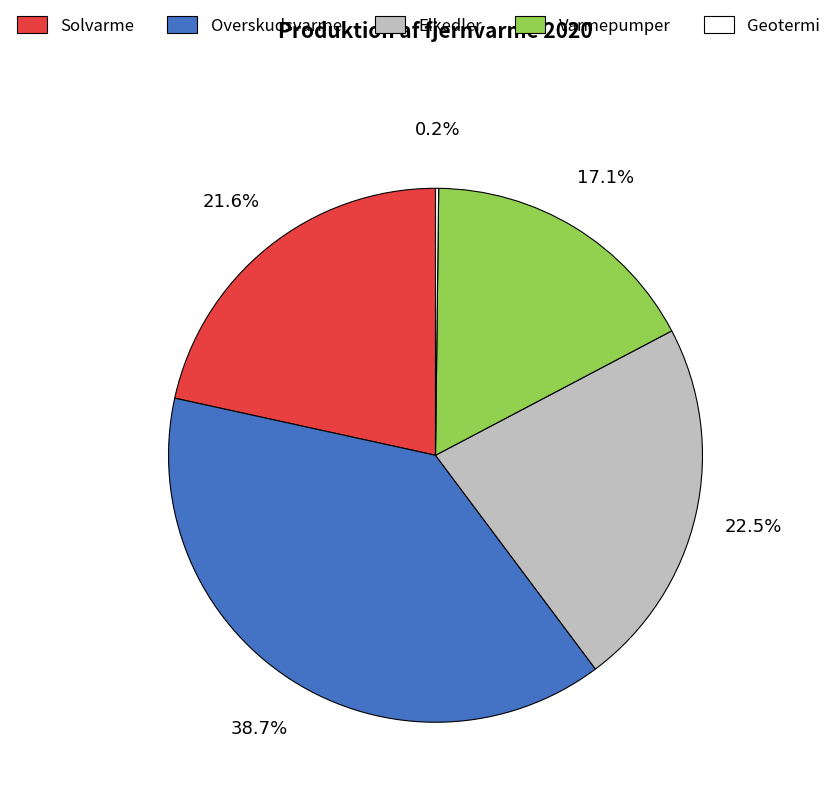

To the nearest percent, what percentage of the pie is Solvarme?

22%